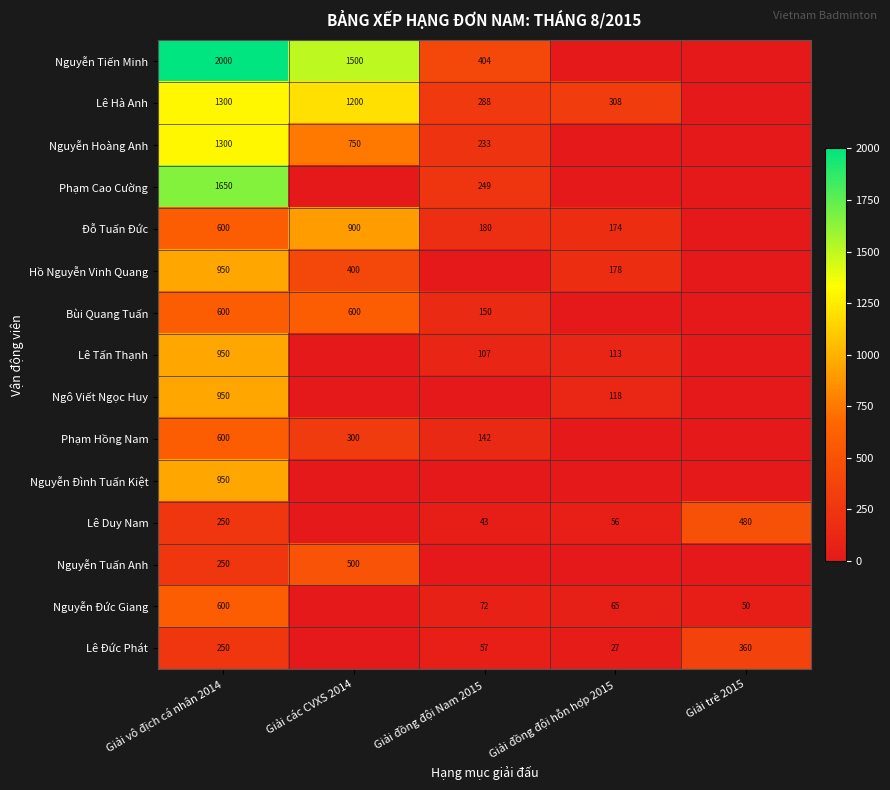

Count the number of data series in this chart.

15